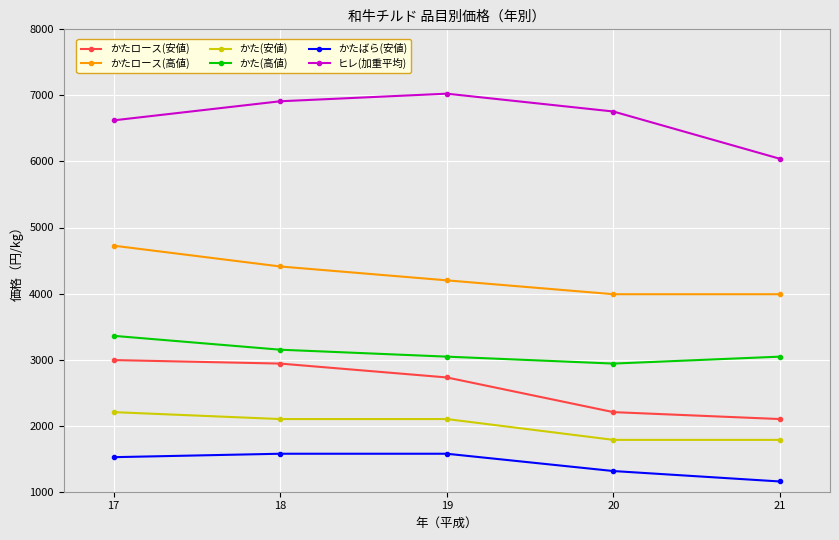

True or false: かたロース(安値) and かた(安値) cross at least once.

False